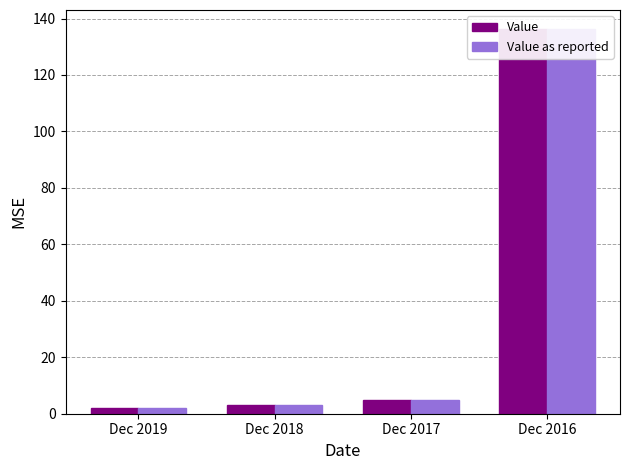

At how many categories does at least one series exceed 85?

1